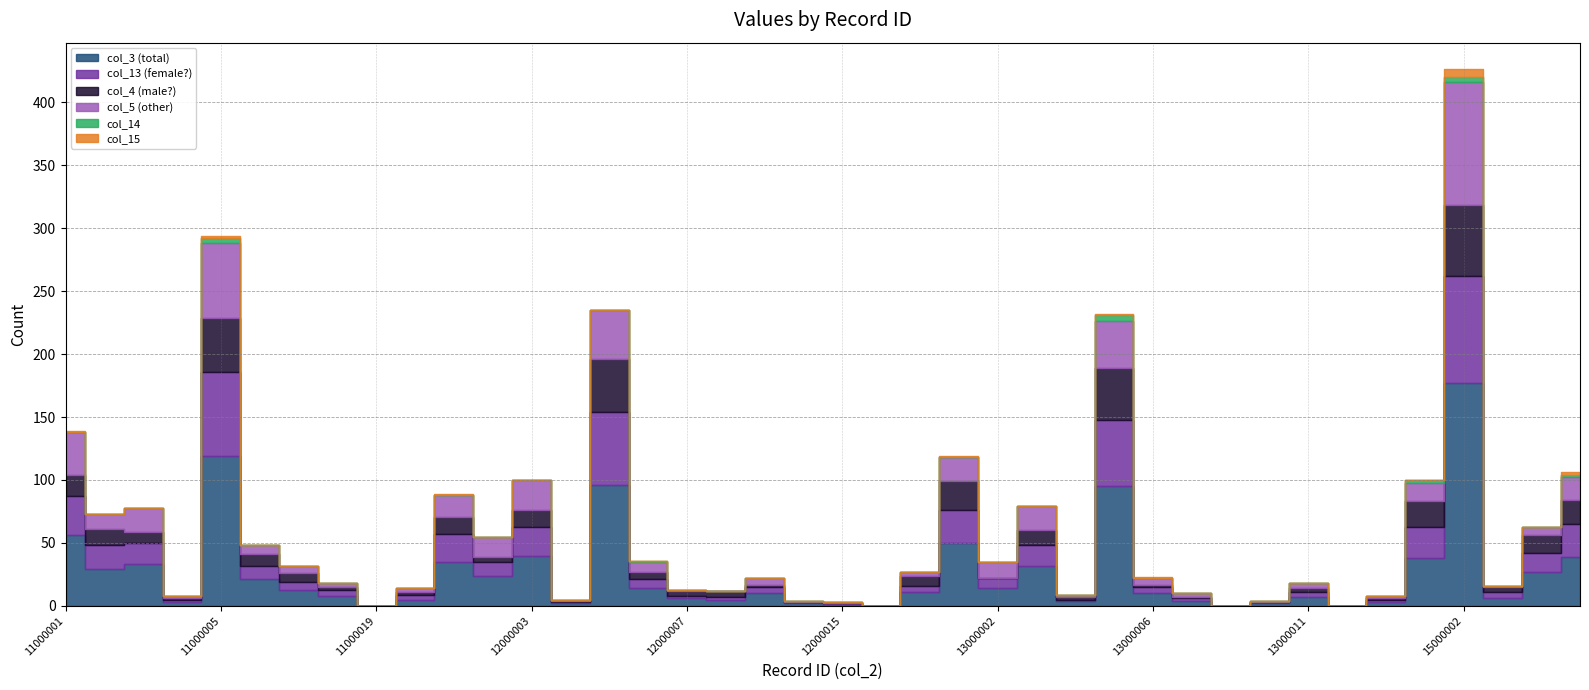

What is the value of the col_5 point at the 26th from the left?

19